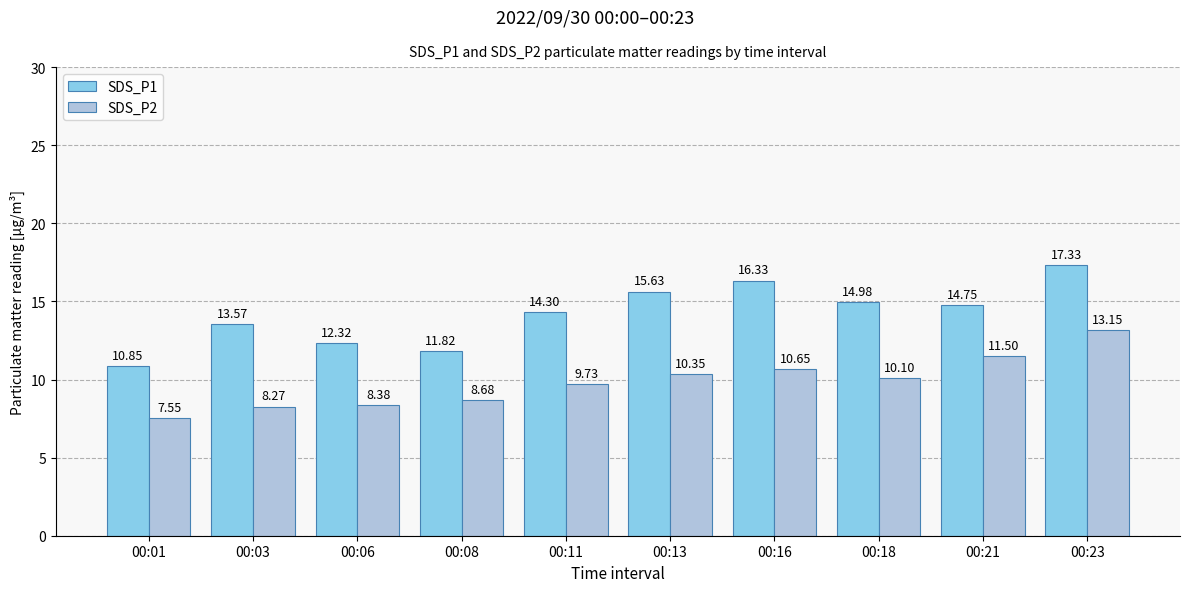

What is the value of the SDS_P2 bar at the 4th from the left?

8.7